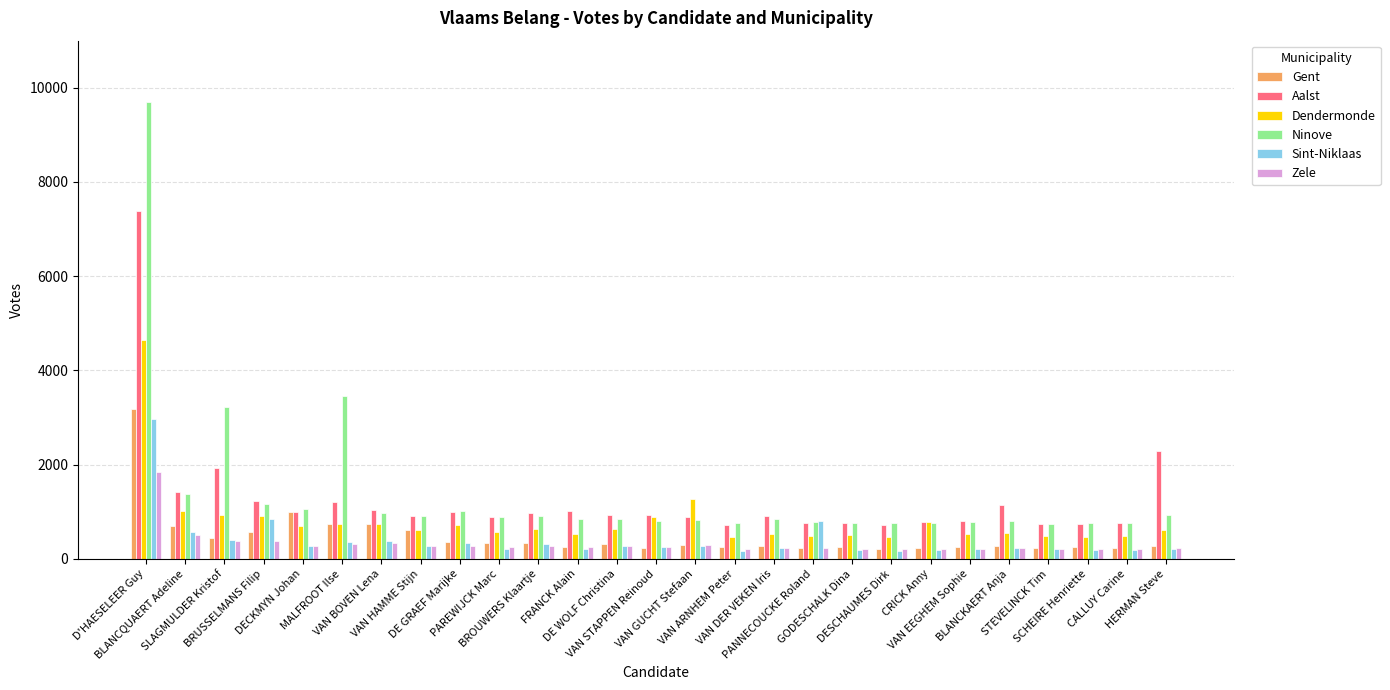

How many groups of bars are there?

27